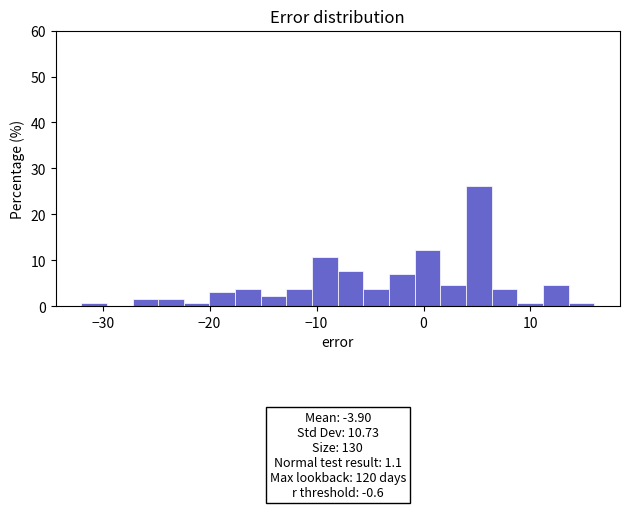

Around what value on the x-axis is the tallest bar? Give the approximate position of its centre, as read against the axis.

5